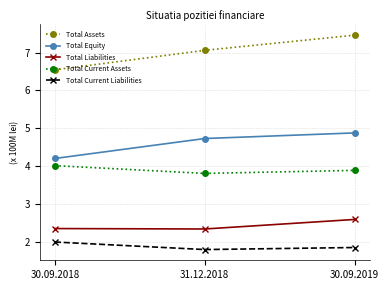

What is the total value across all series at 30.09.2019?

20.7